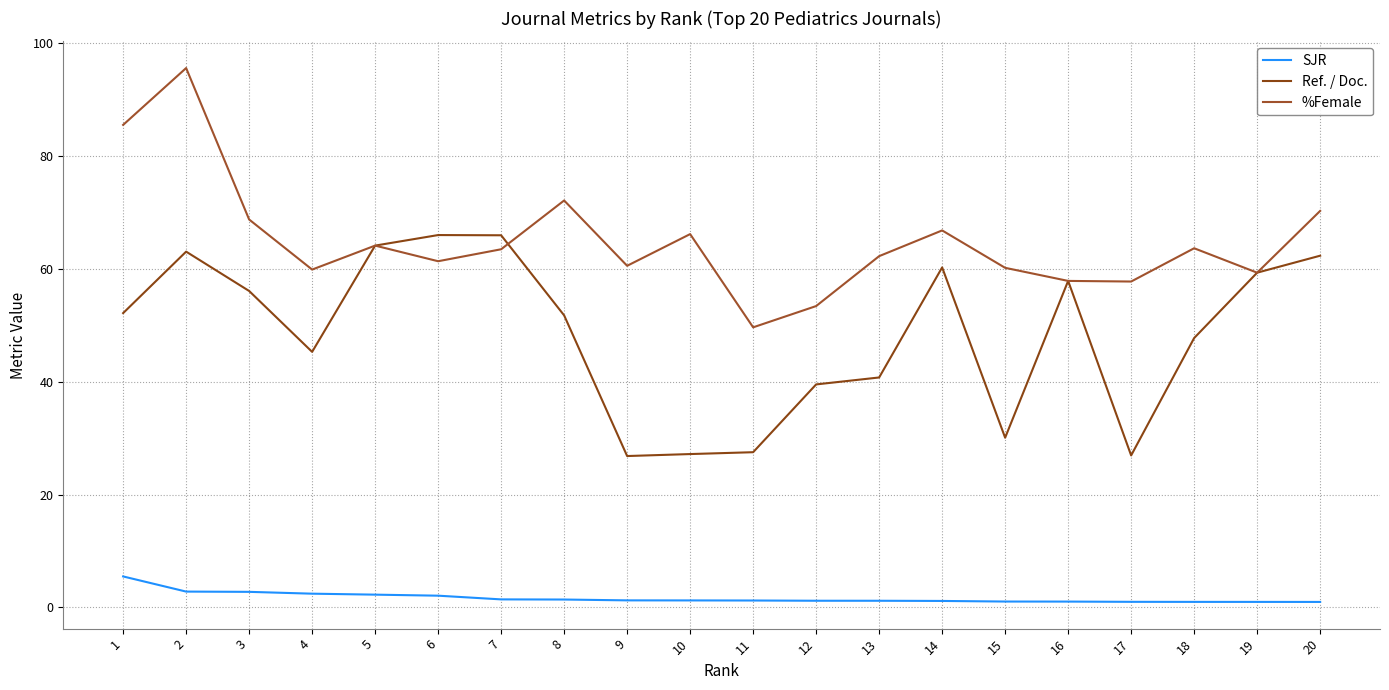

What is the total value across all series at 8?

125.3